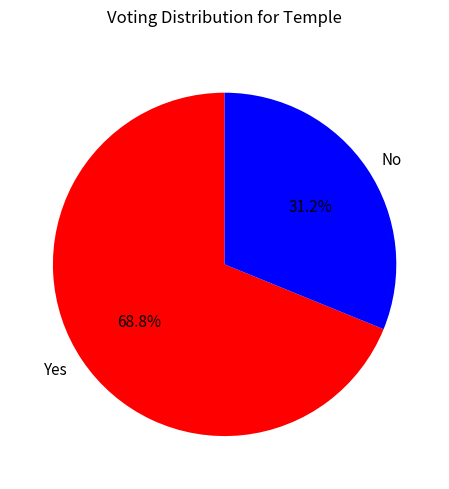

Count the number of slices in the pie.

2